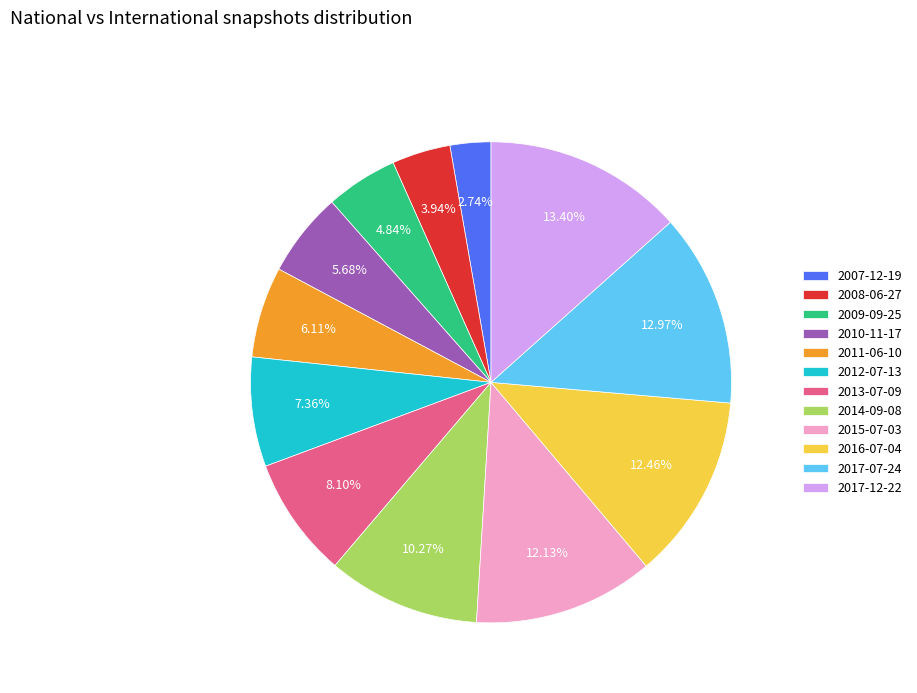

Between 2017-12-22 and 2008-06-27, which is larger?

2017-12-22